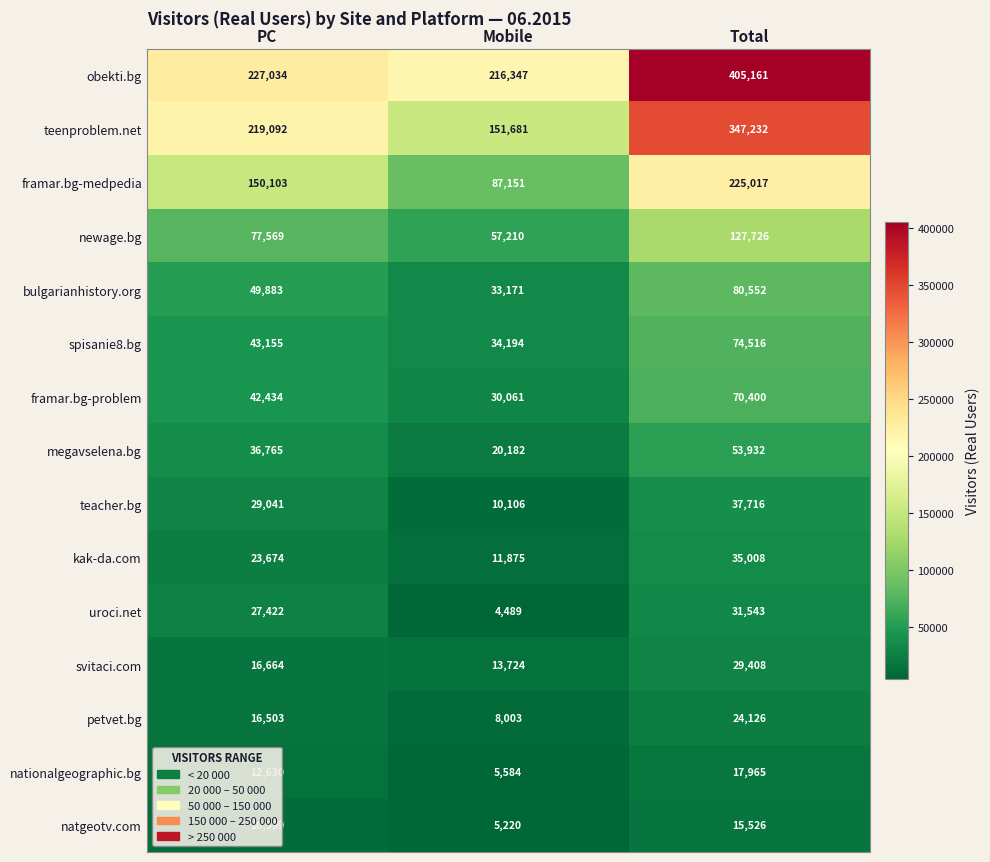

What is the difference between the nationalgeographic.bg values at Mobile and PC?

7046